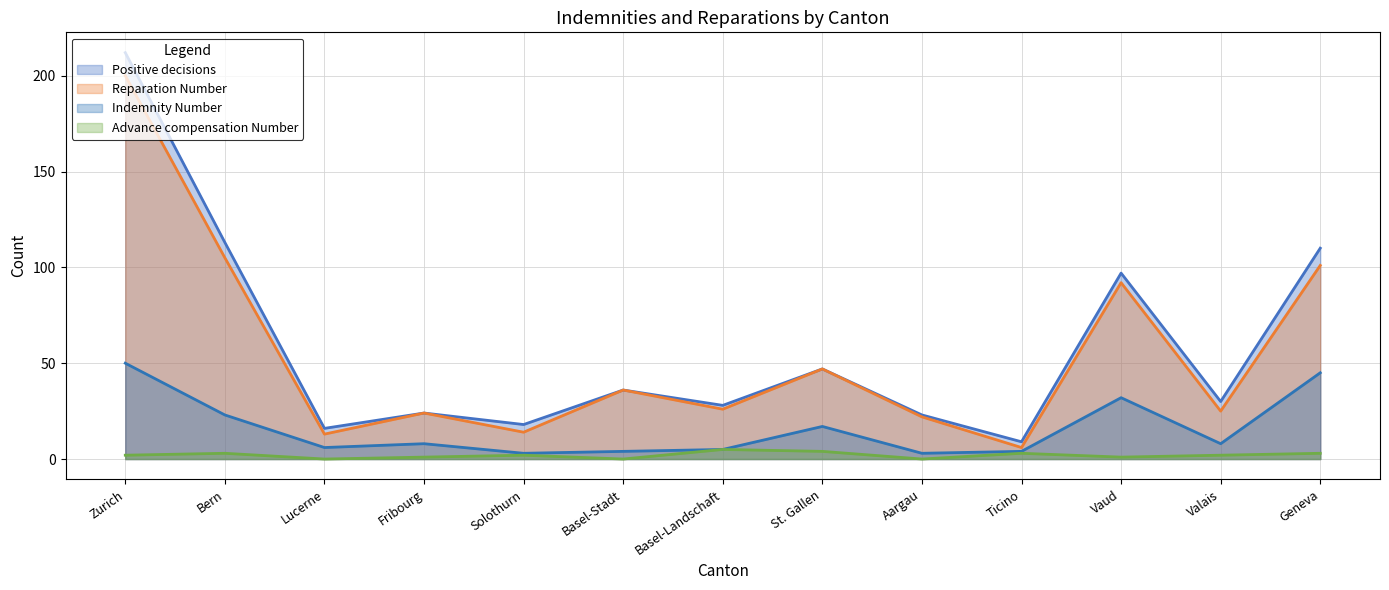

How many interior local peaks does the Positive decisions series have?

4